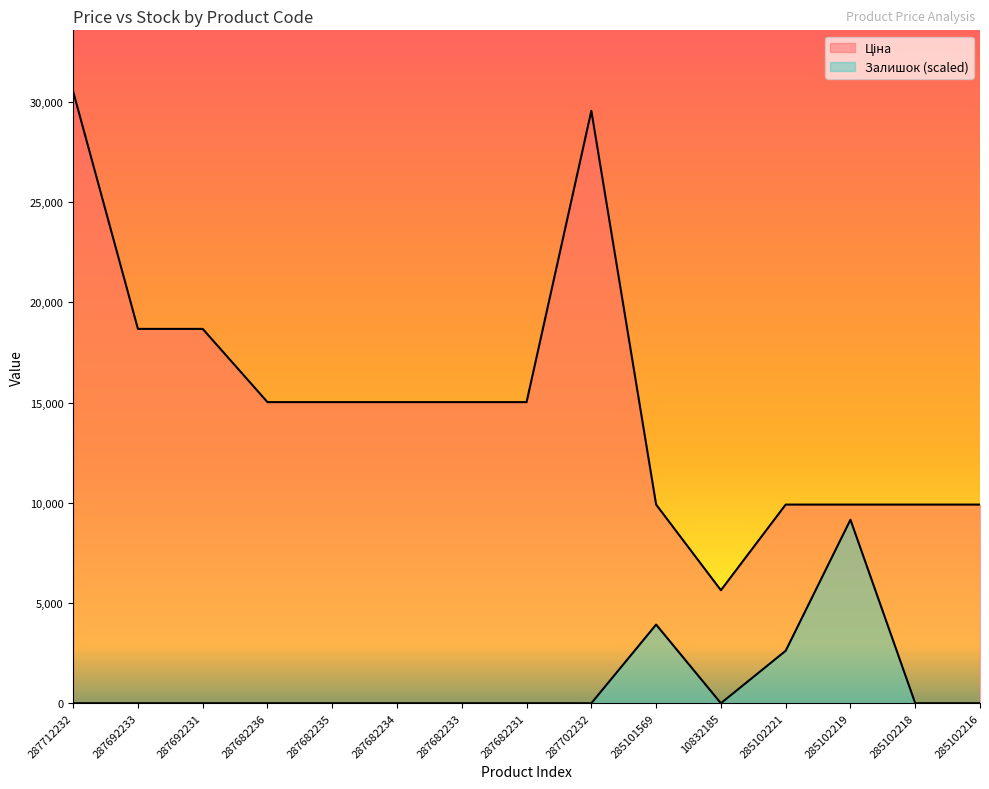

The value of Ціна at 285102221 is 13182.1. True or false?

False